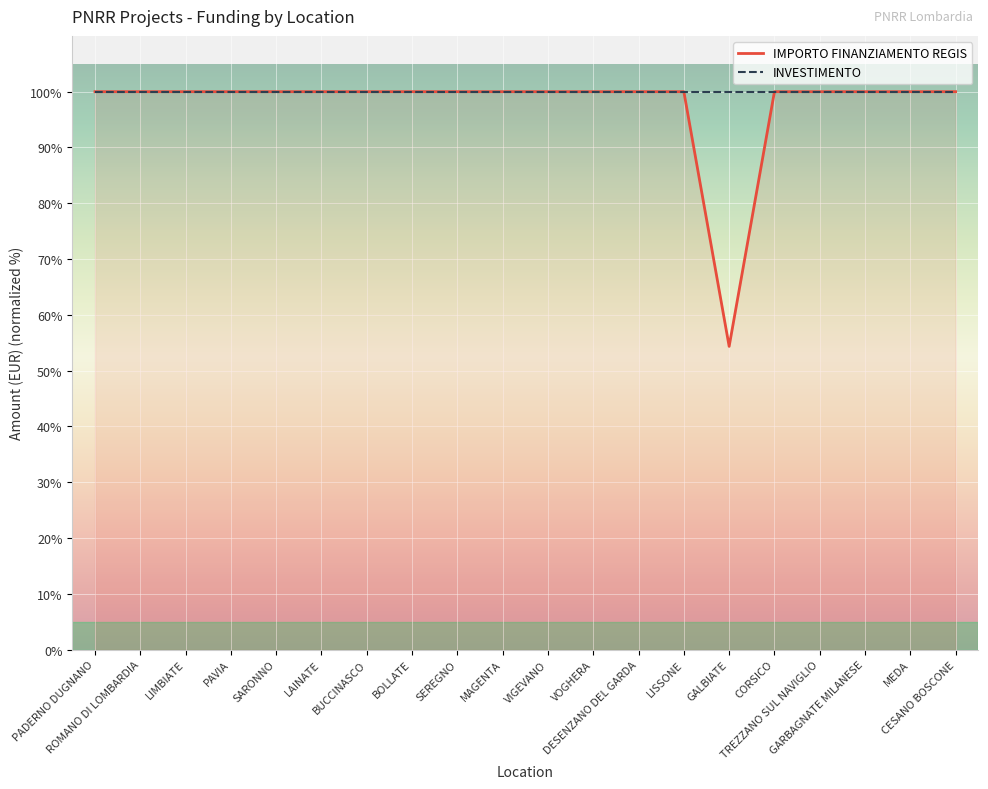

What is the highest value of the IMPORTO FINANZIAMENTO REGIS series?

100.0